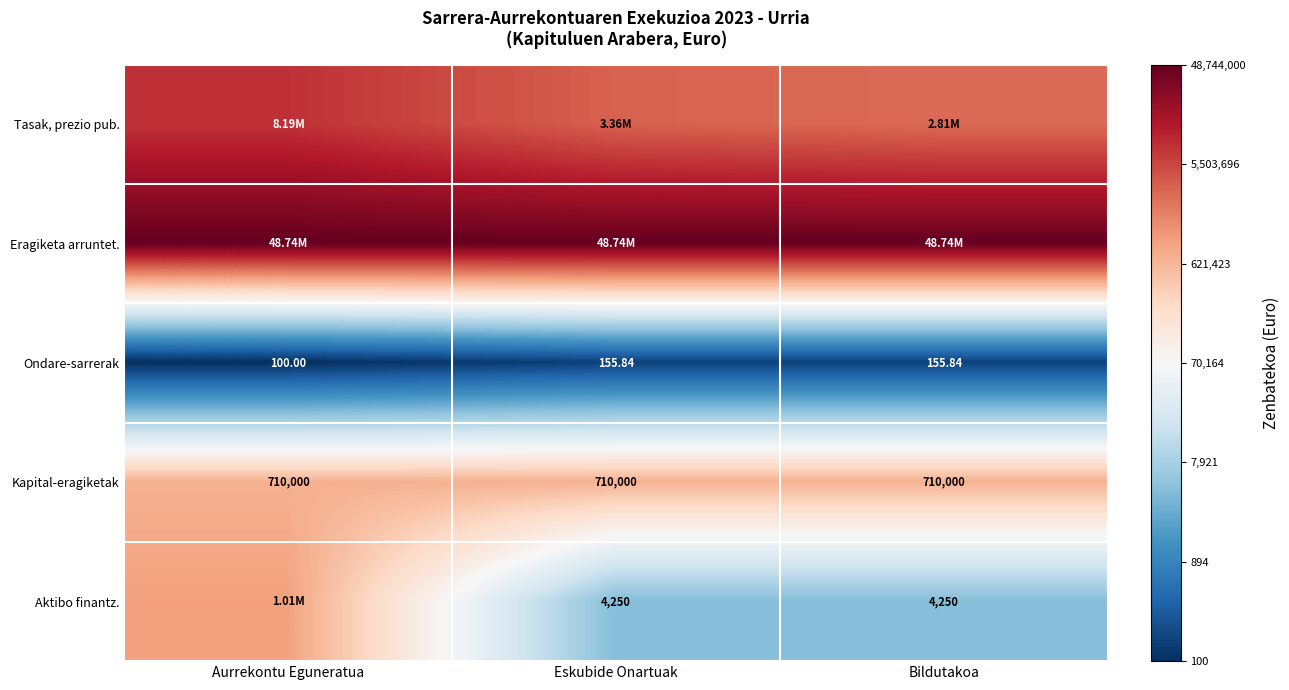

True or false: Aktibo finantz. has a value of 6.2 at Bildutakoa.

False